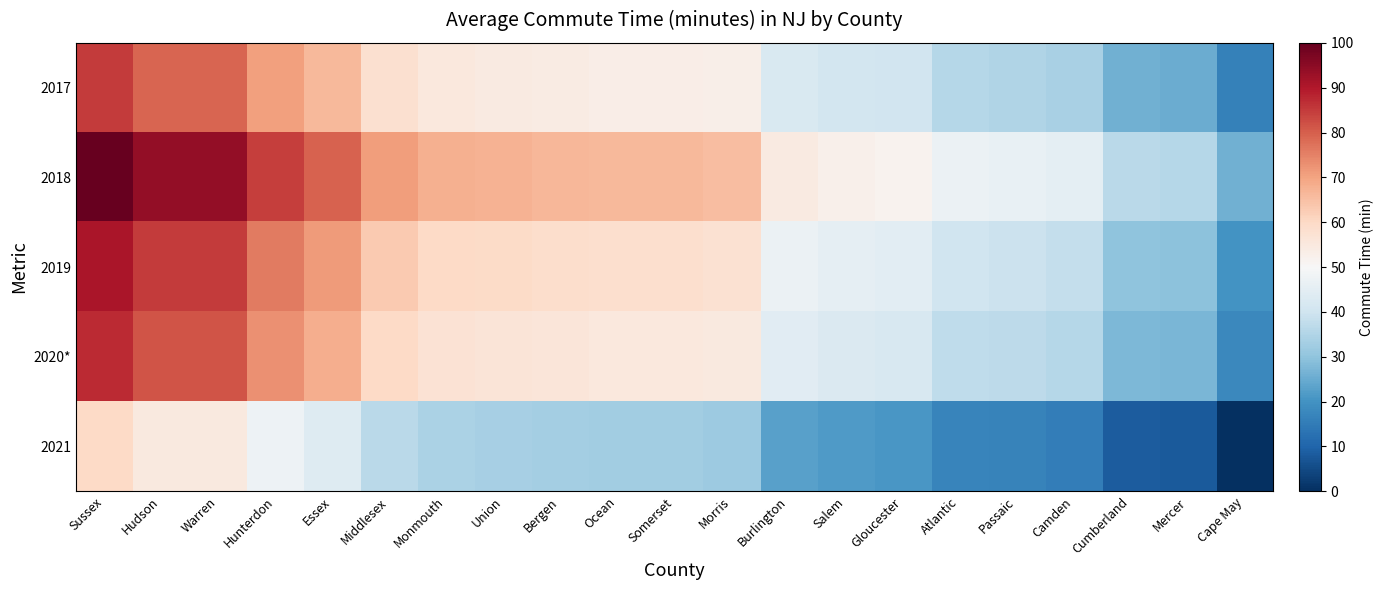

Reading left to right, list all the values displayed in this chart.

2017: Sussex=84.9	Hudson=79.2	Warren=79.2	Hunterdon=70.6	Essex=66.0	Middlesex=58.0	Monmouth=55.1	Union=54.6	Bergen=54.0	Ocean=53.4	Somerset=53.4	Morris=52.9	Burlington=42.5	Salem=40.8	Gloucester=40.3	Atlantic=35.7	Passaic=35.1	Camden=34.0	Cumberland=25.9	Mercer=25.4	Cape May=16.2
2018: Sussex=100.0	Hudson=93.8	Warren=93.8	Hunterdon=84.6	Essex=79.6	Middlesex=71.0	Monmouth=67.9	Union=67.3	Bergen=66.7	Ocean=66.1	Somerset=66.1	Morris=65.5	Burlington=54.4	Salem=52.5	Gloucester=51.9	Atlantic=47.0	Passaic=46.3	Camden=45.1	Cumberland=36.5	Mercer=35.9	Cape May=26.0
2019: Sussex=90.7	Hudson=84.8	Warren=84.8	Hunterdon=76.0	Essex=71.3	Middlesex=63.0	Monmouth=60.1	Union=59.5	Bergen=58.9	Ocean=58.3	Somerset=58.3	Morris=57.7	Burlington=47.1	Salem=45.3	Gloucester=44.7	Atlantic=40.0	Passaic=39.4	Camden=38.2	Cumberland=30.0	Mercer=29.4	Cape May=20.0
2020*: Sussex=87.3	Hudson=81.5	Warren=81.5	Hunterdon=72.8	Essex=68.1	Middlesex=60.0	Monmouth=57.1	Union=56.5	Bergen=56.0	Ocean=55.4	Somerset=55.4	Morris=54.8	Burlington=44.4	Salem=42.6	Gloucester=42.0	Atlantic=37.4	Passaic=36.8	Camden=35.7	Cumberland=27.6	Mercer=27.0	Cape May=17.7
2021: Sussex=60.0	Hudson=55.0	Warren=55.0	Hunterdon=47.5	Essex=43.5	Middlesex=36.5	Monmouth=34.0	Union=33.5	Bergen=33.0	Ocean=32.5	Somerset=32.5	Morris=32.0	Burlington=23.0	Salem=21.5	Gloucester=21.0	Atlantic=17.0	Passaic=16.5	Camden=15.5	Cumberland=8.5	Mercer=8.0	Cape May=0.0